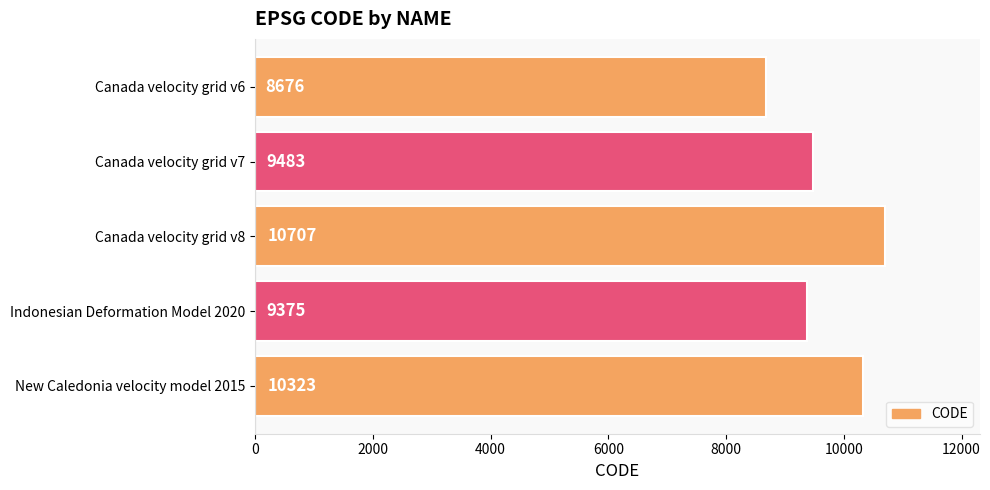

What is the difference between the maximum and minimum values?

2031